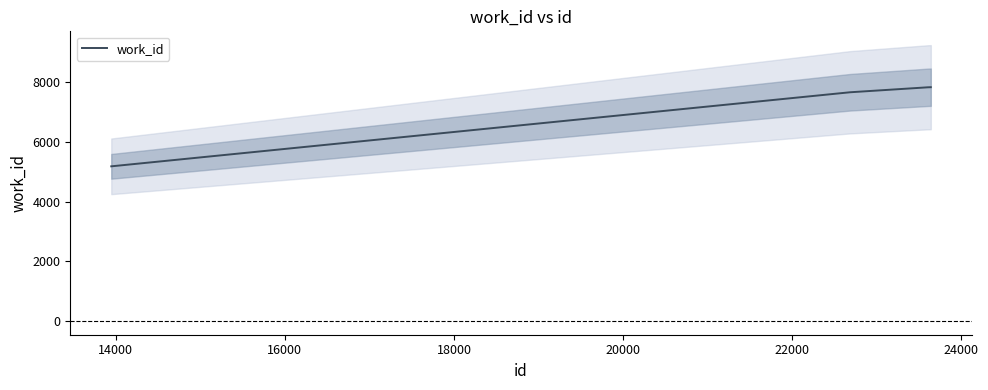

What is the value of the 2nd point from the left?

7669